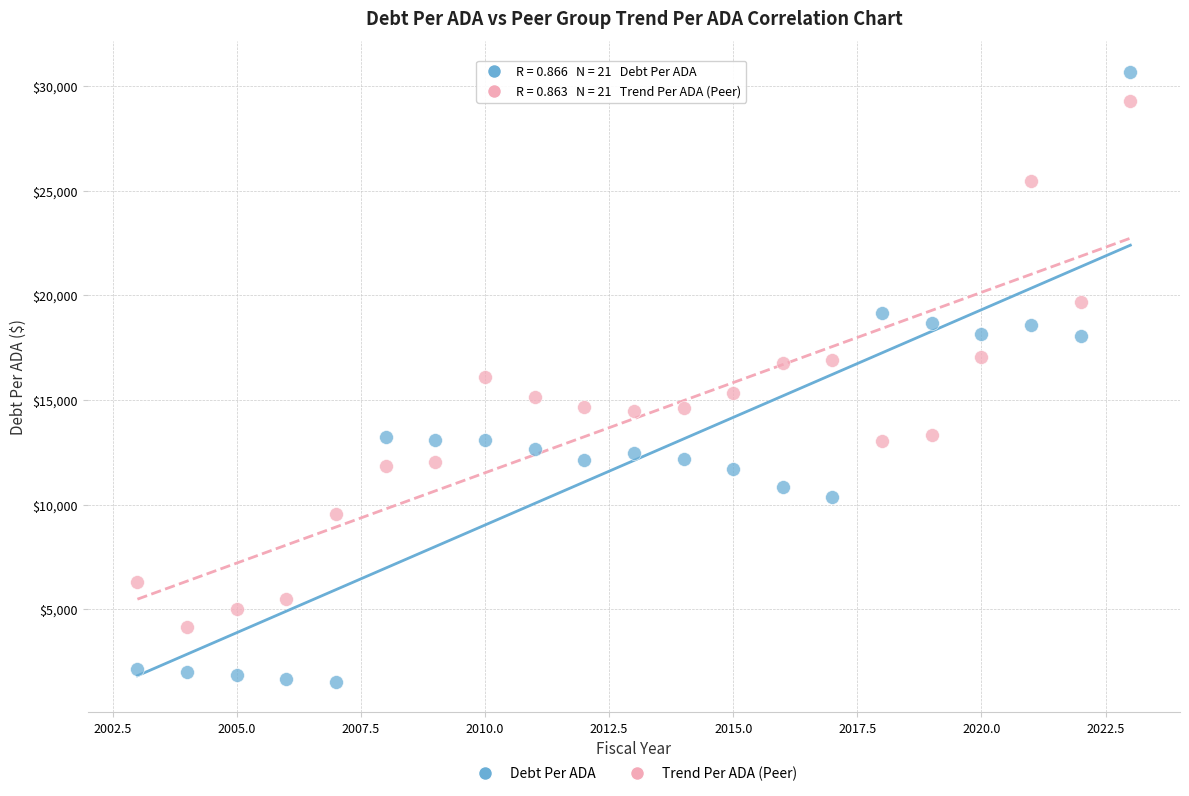

Which series reaches the maximum Y coordinate?

Debt Per ADA